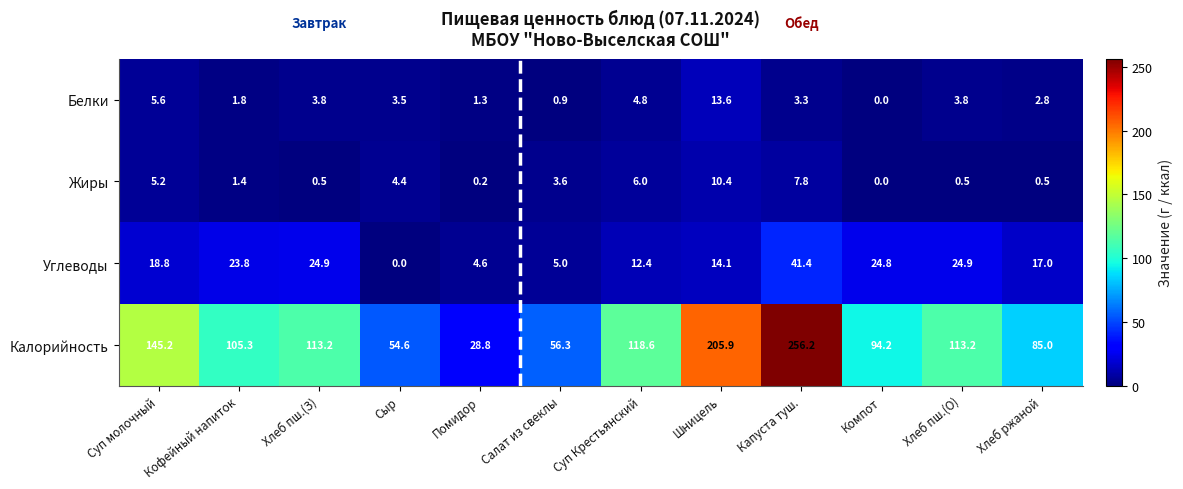

Which series has the largest total across all categories?

Калорийность